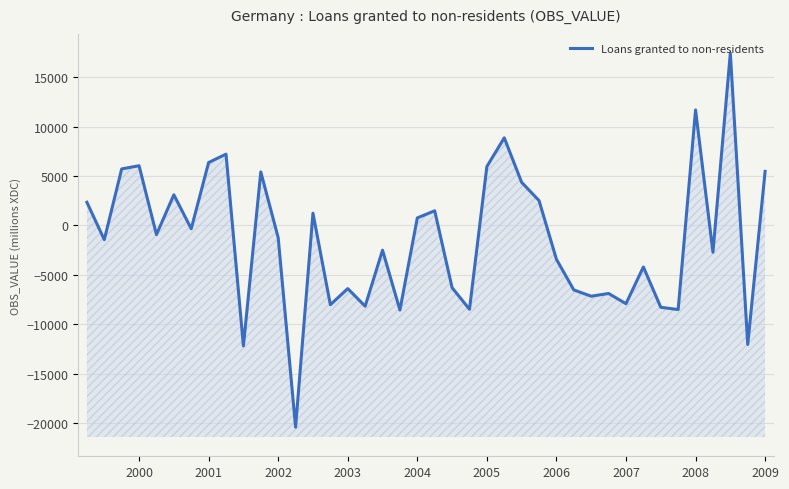

Reading right to left, list all the values displayed in this chart.

5463	-12034	17422	-2713	11674	-8507	-8274	-4199	-7913	-6880	-7155	-6524	-3424	2509	4354	8855	5953	-8478	-6294	1480	757	-8555	-2503	-8167	-6386	-8019	1234	-20397	-1235	5409	-12179	7205	6359	-335	3096	-927	6035	5710	-1440	2340